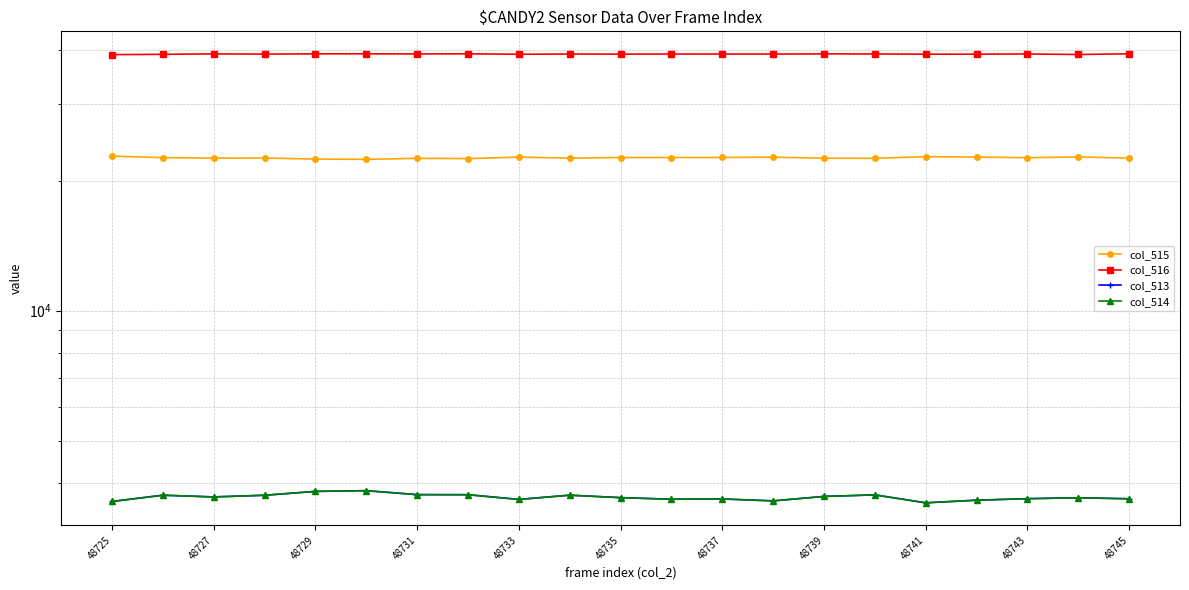

Where is the first local minimum for col_515?

48727